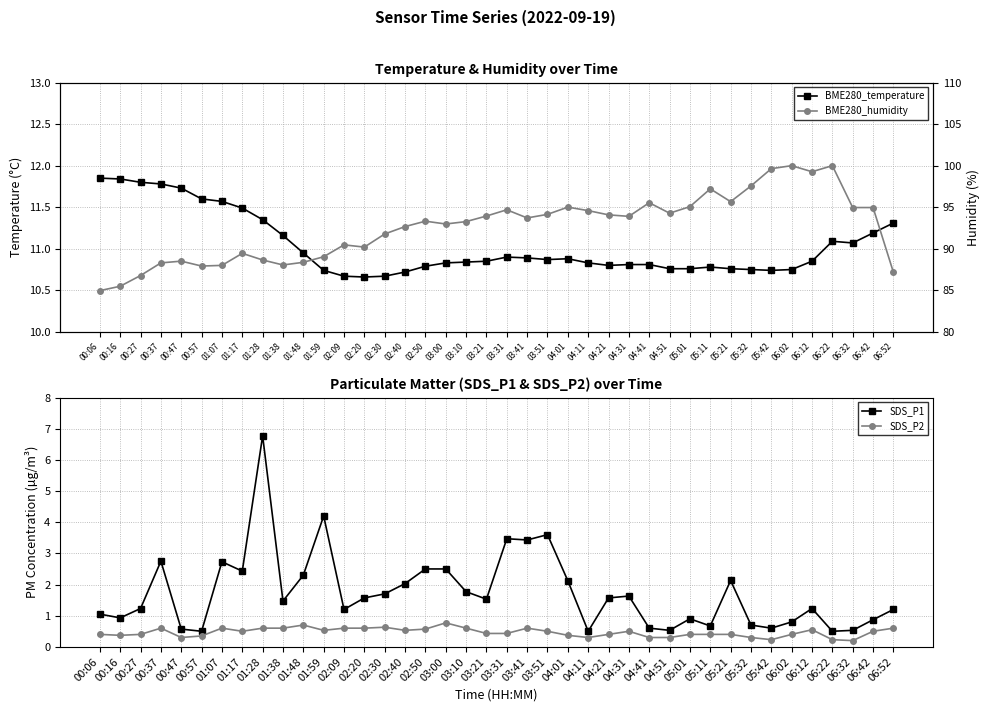

Reading left to right, list all the values displayed in this chart.

BME280_temperature: 11.8	11.8	11.8	11.8	11.7	11.6	11.6	11.5	11.3	11.2	10.9	10.7	10.7	10.7	10.7	10.7	10.8	10.8	10.8	10.8	10.9	10.9	10.9	10.9	10.8	10.8	10.8	10.8	10.8	10.8	10.8	10.8	10.8	10.7	10.8	10.8	11.1	11.1	11.2	11.3
SDS_P1: 1.1	0.9	1.2	2.8	0.6	0.5	2.7	2.4	6.8	1.5	2.3	4.2	1.2	1.6	1.7	2.0	2.5	2.5	1.8	1.5	3.5	3.4	3.6	2.1	0.5	1.6	1.6	0.6	0.5	0.9	0.7	2.1	0.7	0.6	0.8	1.2	0.5	0.5	0.9	1.2
SDS_P2: 0.4	0.4	0.4	0.6	0.3	0.3	0.6	0.5	0.6	0.6	0.7	0.5	0.6	0.6	0.6	0.5	0.6	0.8	0.6	0.4	0.4	0.6	0.5	0.4	0.3	0.4	0.5	0.3	0.3	0.4	0.4	0.4	0.3	0.2	0.4	0.6	0.2	0.2	0.5	0.6
BME280_humidity: 85.0	85.5	86.8	88.3	88.5	87.9	88.0	89.5	88.7	88.0	88.4	89.0	90.5	90.2	91.8	92.7	93.3	93.0	93.3	93.9	94.7	93.7	94.1	95.0	94.6	94.1	93.9	95.5	94.3	95.1	97.2	95.7	97.6	99.6	100.0	99.3	100.0	95.0	95.0	87.2